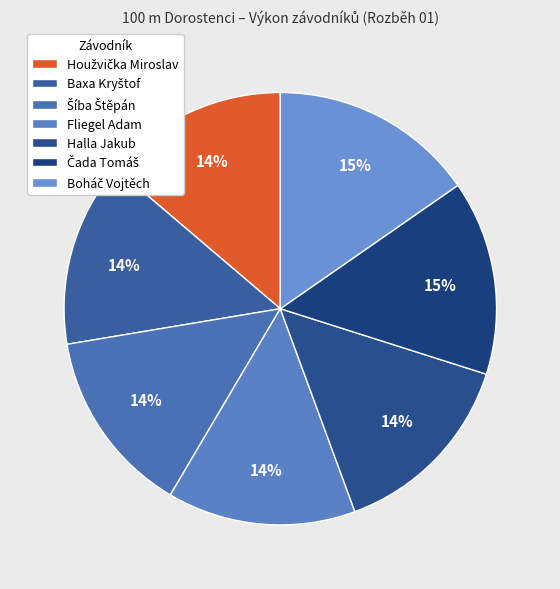

What is the change in value from Baxa Kryštof to Fliegel Adam?

+0.2